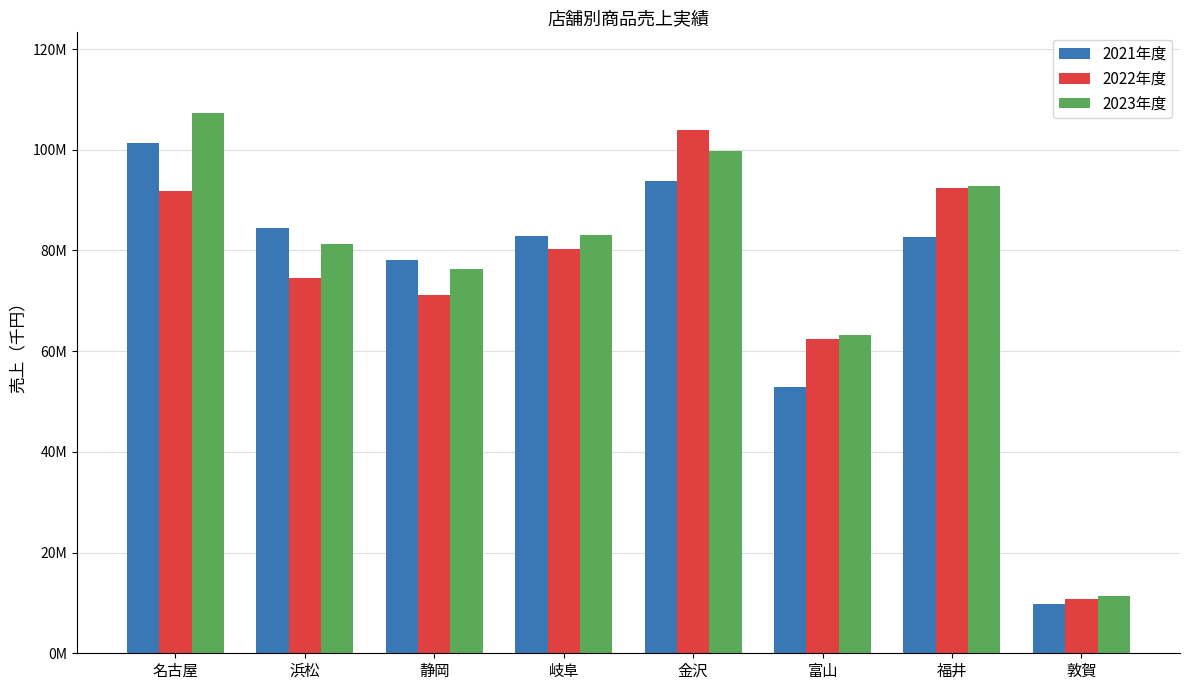

List the series in order of their peak value, highest first.

2023年度, 2022年度, 2021年度